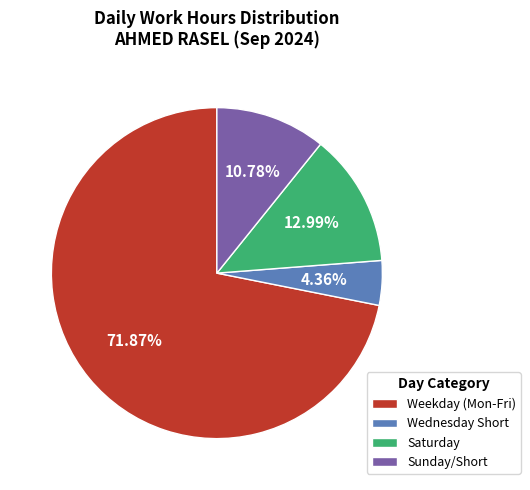

Does any single category account for the majority?

Yes